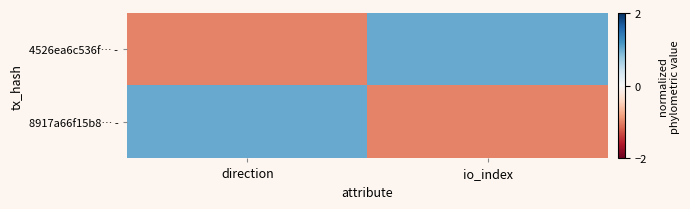

Reading left to right, what are all the values shown in this chart?

4526ea6c536f… -: direction=-1	io_index=1
8917a66f15b8… -: direction=1	io_index=-1